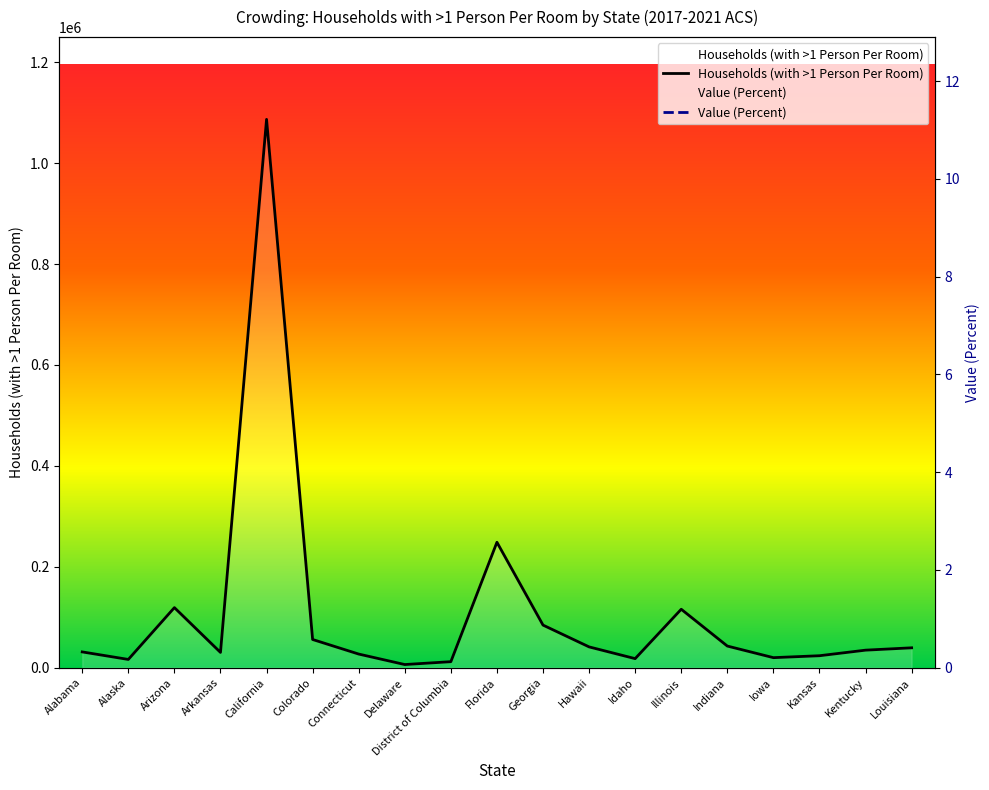

The Value (Percent) series shows 0.6 at Kansas. True or false?

False